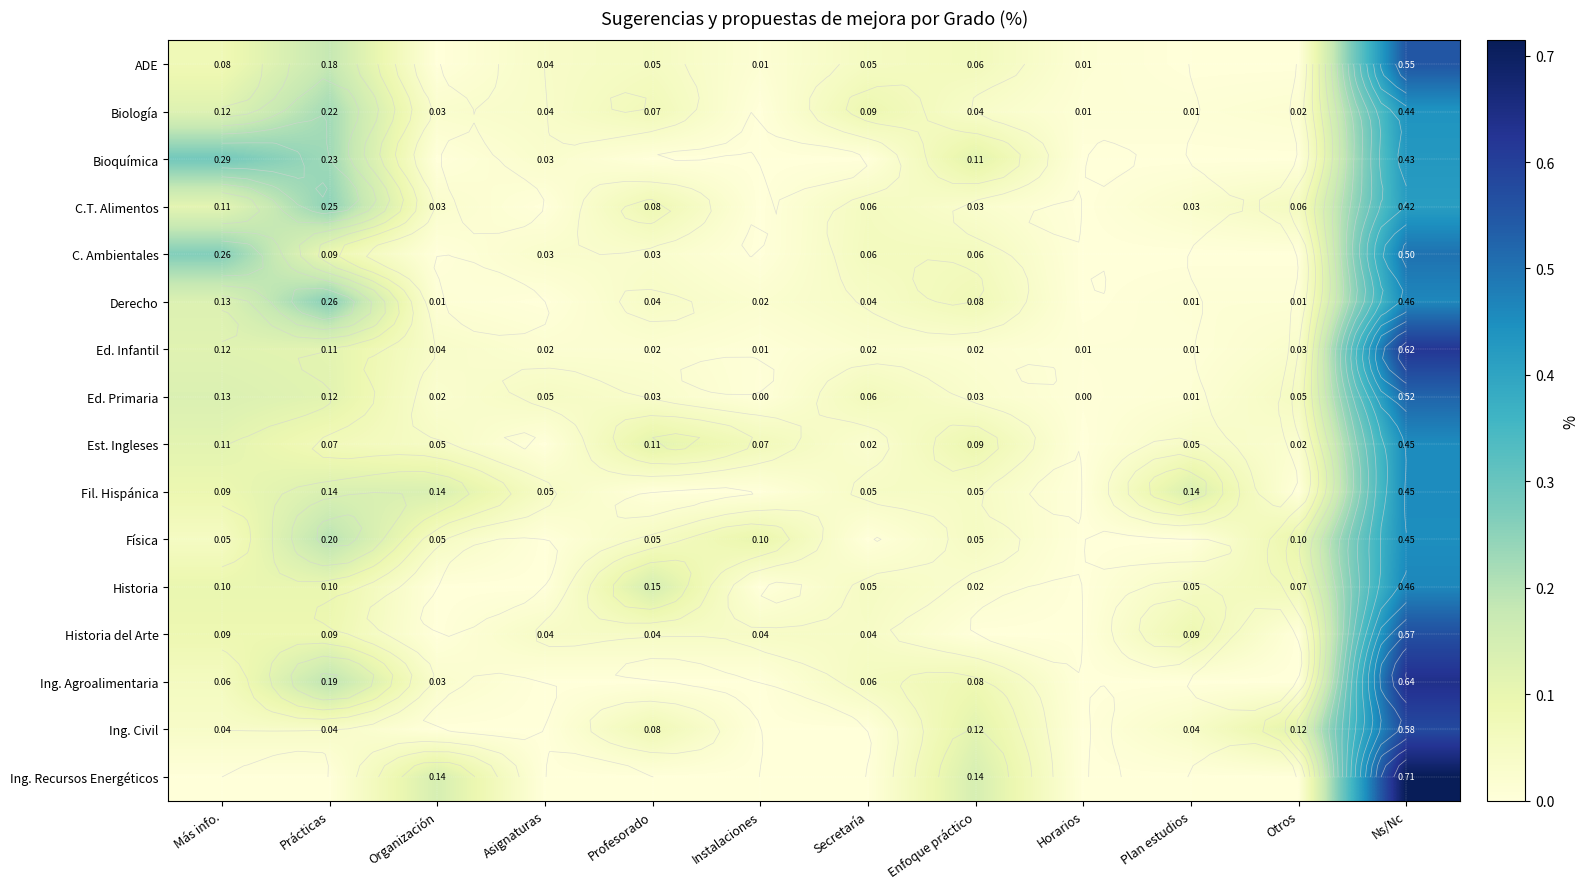

At which category is the sum across all series the highest?

Ns/Nc